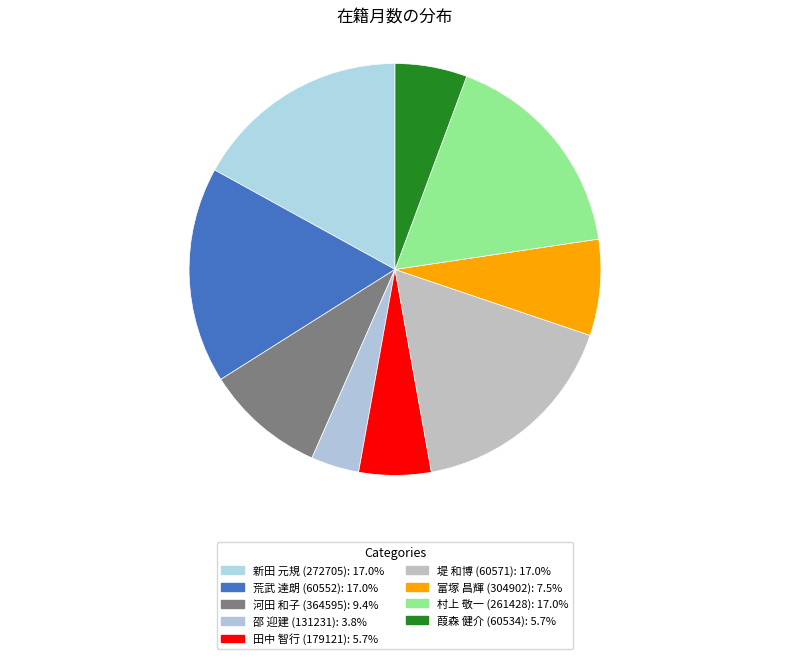

Combined, do 田中 智行 (179121) and 葭森 健介 (60534) account for over 50%?

No